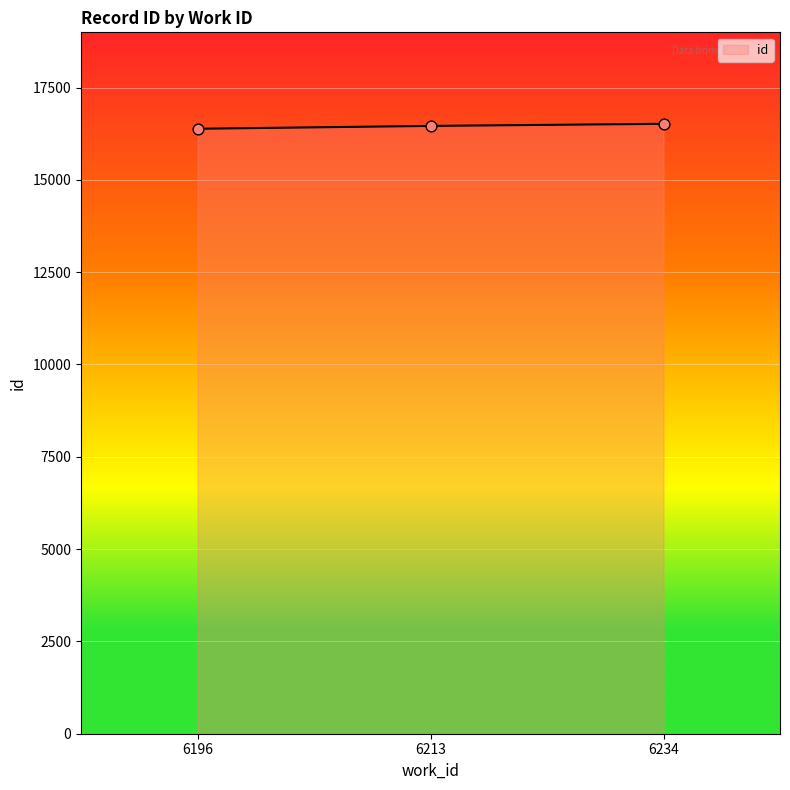

Approximately how many times larger is the value at 6213 compared to 6234?

1.0